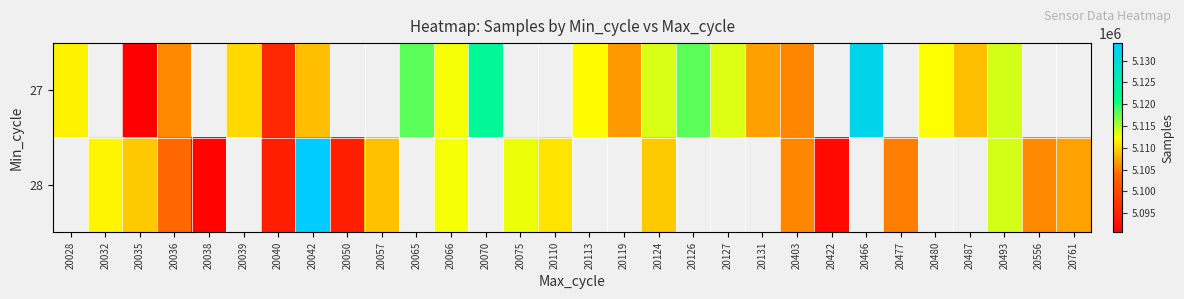

Between 20113 and 20403, which series saw the biggest shift?

27